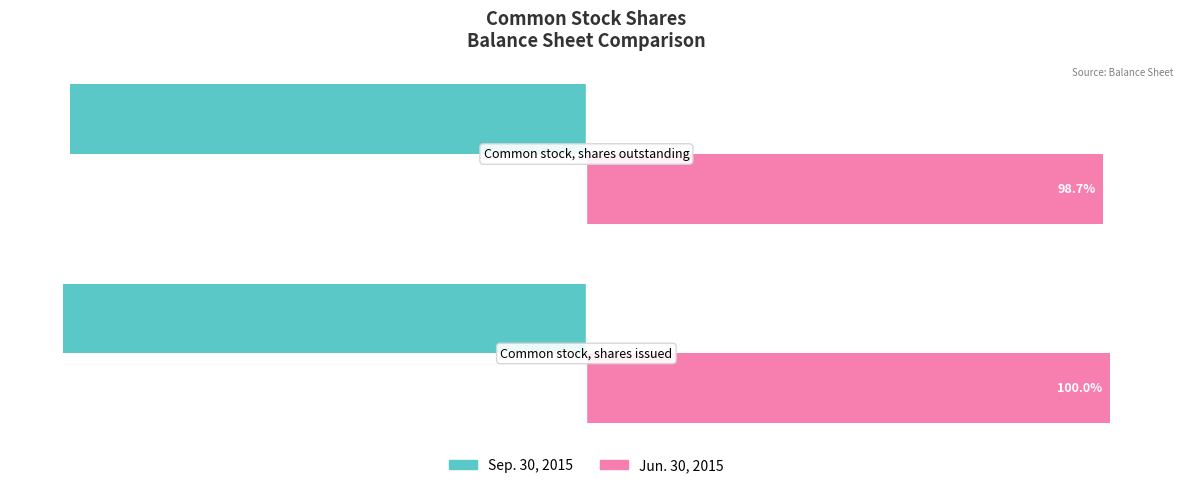

List the series in order of their overall mean, lowest first.

Sep. 30, 2015, Jun. 30, 2015